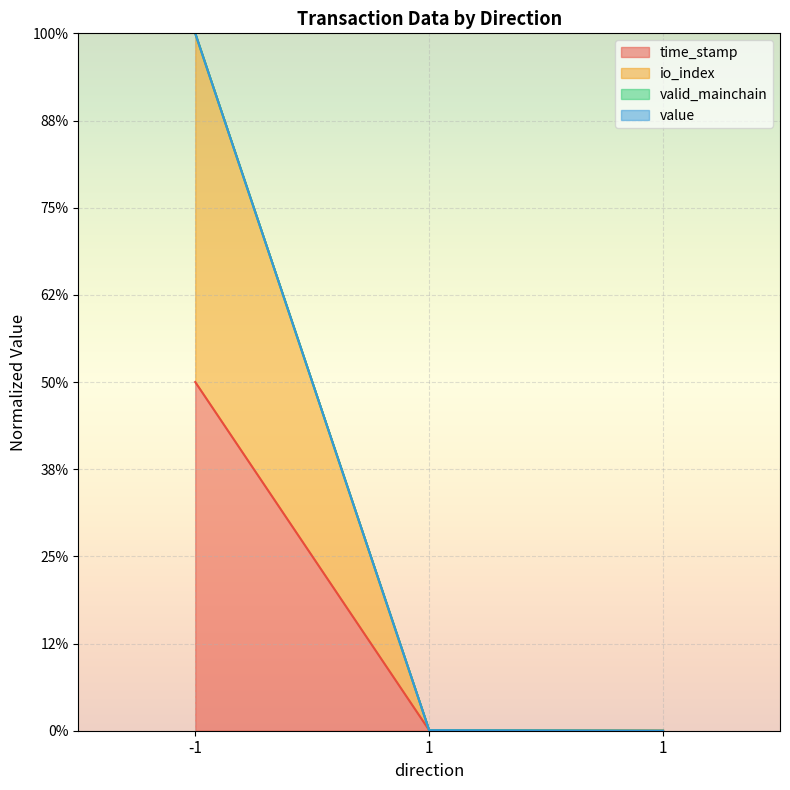

Rank the categories by io_index value from highest to lowest.

-1, 1, 1